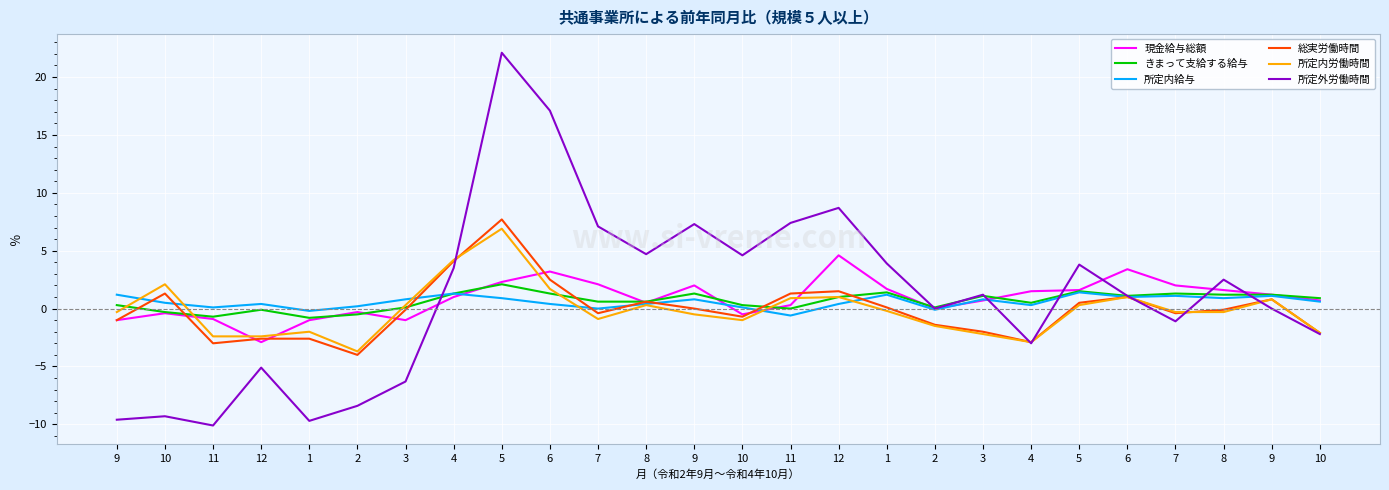

Reading right to left, transcribe all the data shown in this chart.

現金給与総額: 10=0.7	9=1.2	8=1.6	7=2.0	6=3.4	5=1.6	4=1.5	3=0.7	2=0.0	1=1.7	12=4.6	11=0.3	10=-0.5	9=2.0	8=0.5	7=2.1	6=3.2	5=2.3	4=1.0	3=-1.0	2=-0.3	1=-1.0	12=-2.9	11=-0.9	10=-0.4	9=-1.0
きまって支給する給与: 10=0.9	9=1.2	8=1.2	7=1.3	6=1.1	5=1.5	4=0.5	3=1.1	2=0.1	1=1.4	12=1.0	11=0.0	10=0.3	9=1.3	8=0.6	7=0.6	6=1.3	5=2.1	4=1.3	3=0.1	2=-0.5	1=-0.8	12=-0.1	11=-0.7	10=-0.3	9=0.3
所定内給与: 10=0.6	9=1.1	8=0.9	7=1.1	6=1.0	5=1.4	4=0.3	3=0.8	2=-0.1	1=1.2	12=0.4	11=-0.6	10=0.1	9=0.8	8=0.4	7=0.0	6=0.4	5=0.9	4=1.3	3=0.8	2=0.2	1=-0.2	12=0.4	11=0.1	10=0.5	9=1.2
総実労働時間: 10=-2.1	9=0.8	8=-0.1	7=-0.4	6=1.0	5=0.5	4=-2.9	3=-2.0	2=-1.4	1=0.1	12=1.5	11=1.3	10=-0.7	9=0.0	8=0.6	7=-0.4	6=2.5	5=7.7	4=4.1	3=-0.1	2=-4.0	1=-2.6	12=-2.6	11=-3.0	10=1.3	9=-1.0
所定内労働時間: 10=-2.1	9=0.8	8=-0.3	7=-0.3	6=1.0	5=0.3	4=-2.9	3=-2.2	2=-1.5	1=-0.2	12=1.0	11=0.9	10=-1.0	9=-0.5	8=0.3	7=-0.9	6=1.7	5=6.9	4=4.2	3=0.3	2=-3.7	1=-2.0	12=-2.4	11=-2.4	10=2.1	9=-0.3
所定外労働時間: 10=-2.2	9=0.0	8=2.5	7=-1.1	6=1.1	5=3.8	4=-3.0	3=1.2	2=0.0	1=3.9	12=8.7	11=7.4	10=4.6	9=7.3	8=4.7	7=7.1	6=17.1	5=22.1	4=3.5	3=-6.3	2=-8.4	1=-9.7	12=-5.1	11=-10.1	10=-9.3	9=-9.6